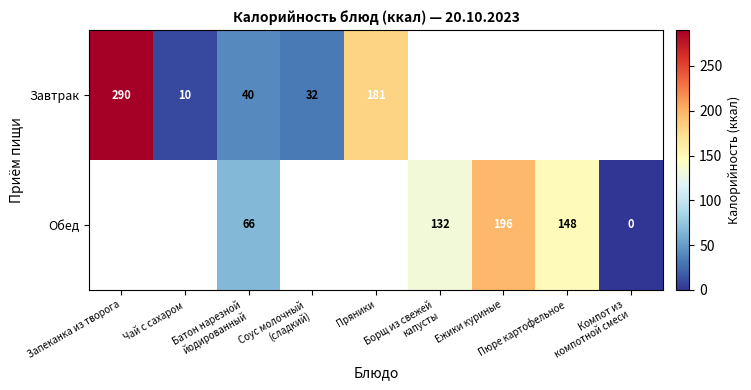

Where is Завтрак nearest to the value 150?

Пряники